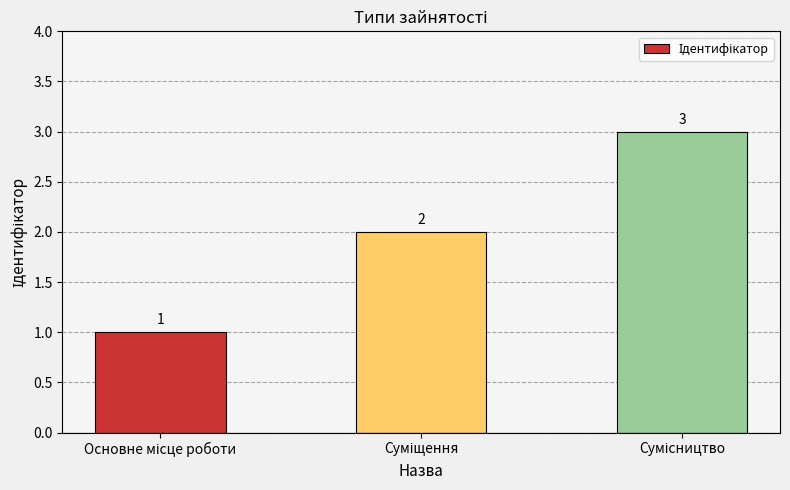

How many categories are shown in the chart?

3